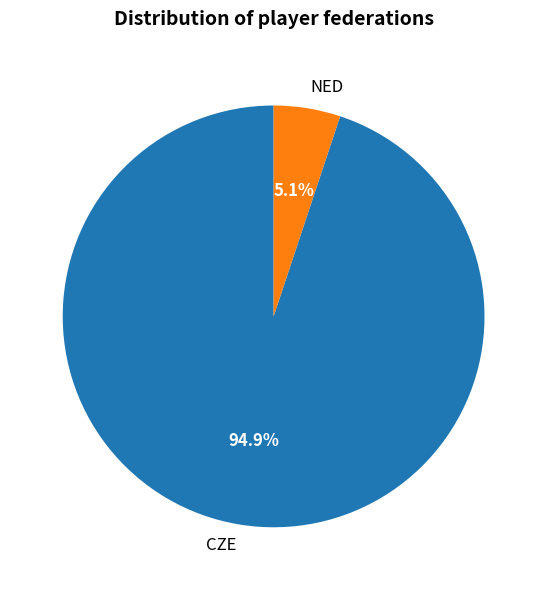

Count the number of slices in the pie.

2